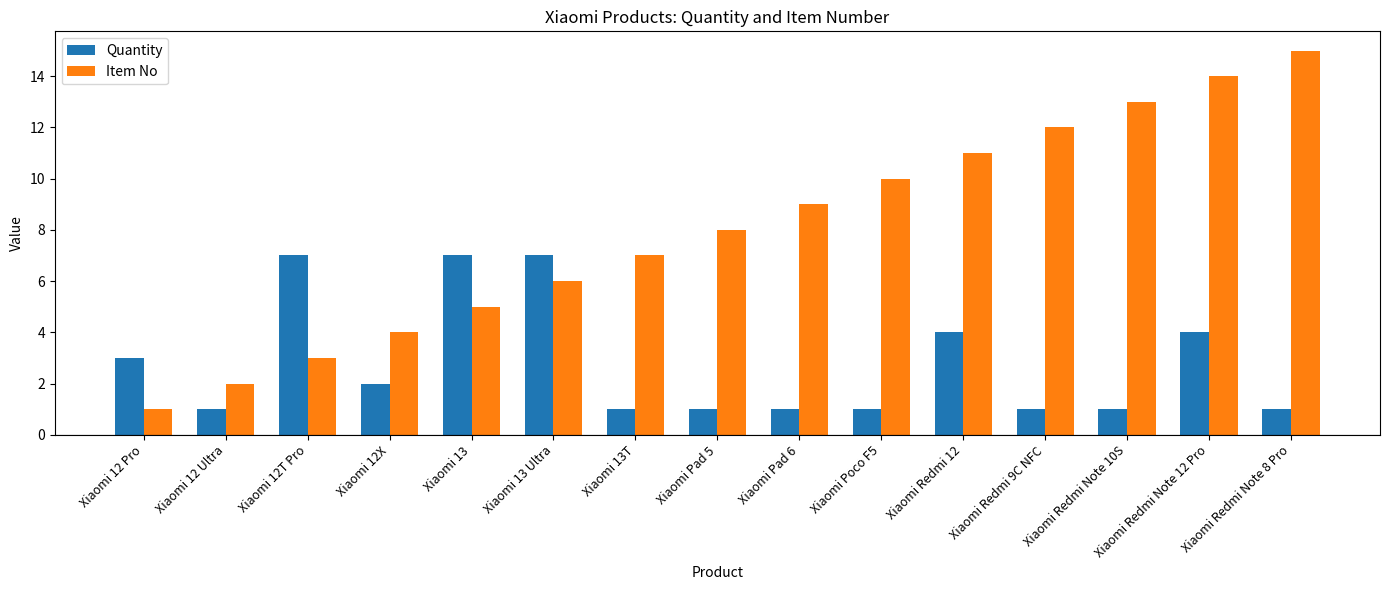

List the labels in order of Item No value, smallest first.

Xiaomi 12 Pro, Xiaomi 12 Ultra, Xiaomi 12T Pro, Xiaomi 12X, Xiaomi 13, Xiaomi 13 Ultra, Xiaomi 13T, Xiaomi Pad 5, Xiaomi Pad 6, Xiaomi Poco F5, Xiaomi Redmi 12, Xiaomi Redmi 9C NFC, Xiaomi Redmi Note 10S, Xiaomi Redmi Note 12 Pro, Xiaomi Redmi Note 8 Pro